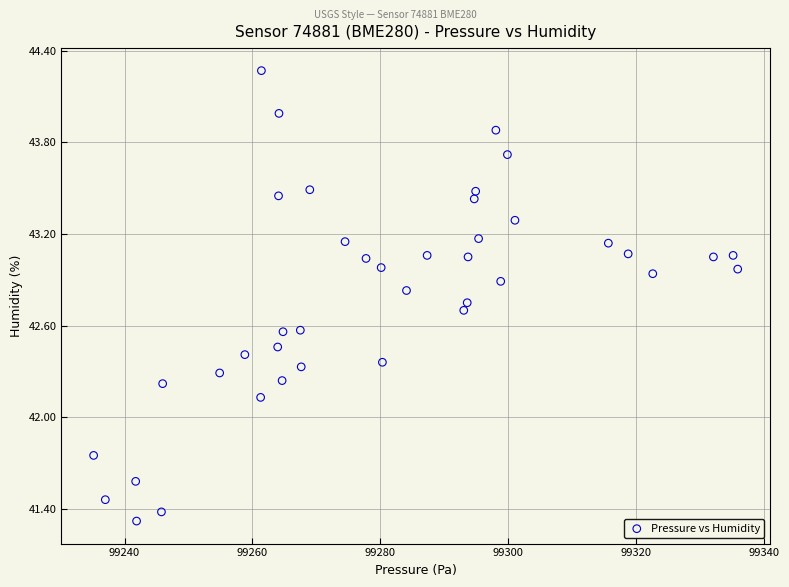

What Y value in the scatter plot is closest to 42?

42.1